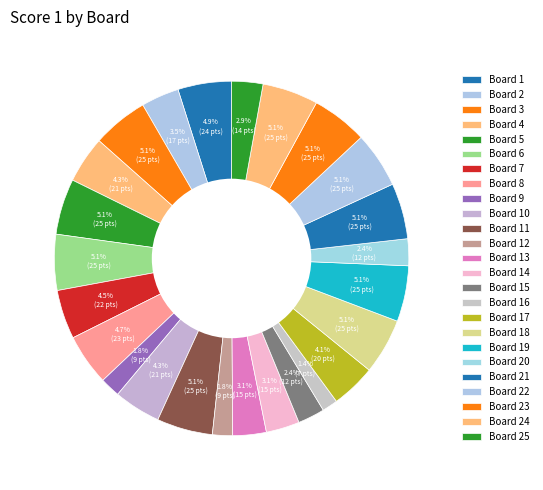

To the nearest percent, what percentage of the pie is Board 23?

5%